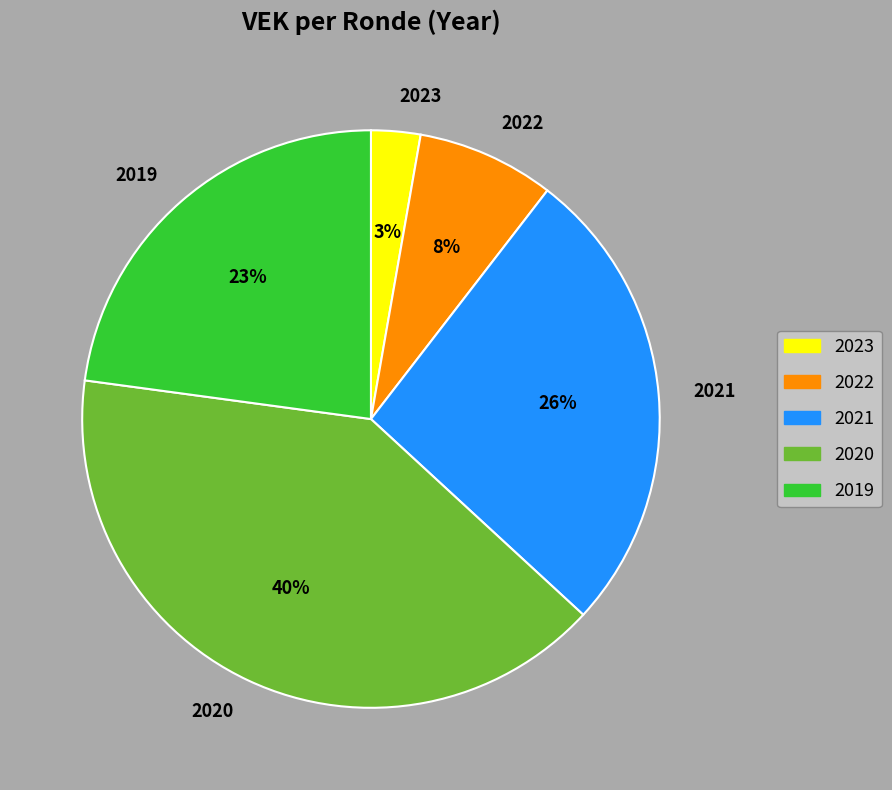

Which category has the smallest portion of the pie?

2023